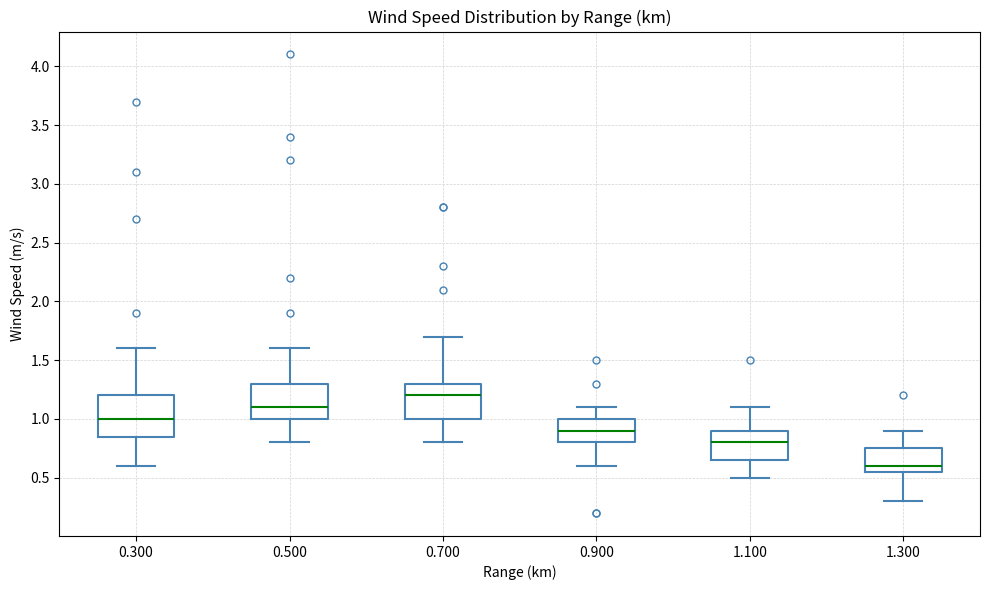

Where does the lower whisker of the box at x = 1.100 end on the y-axis? The values are not printed on the chart, so give them approximately, as read against the axis.

0.50